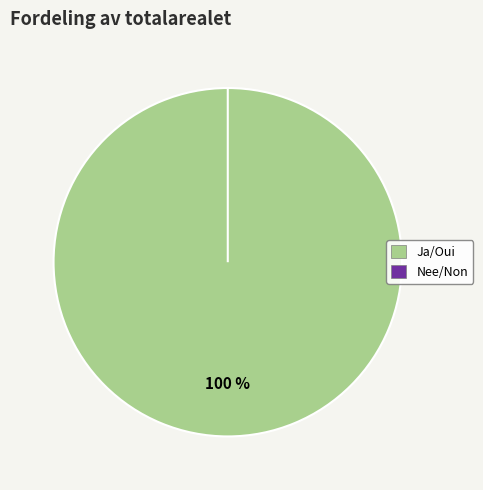

Count the number of slices in the pie.

2